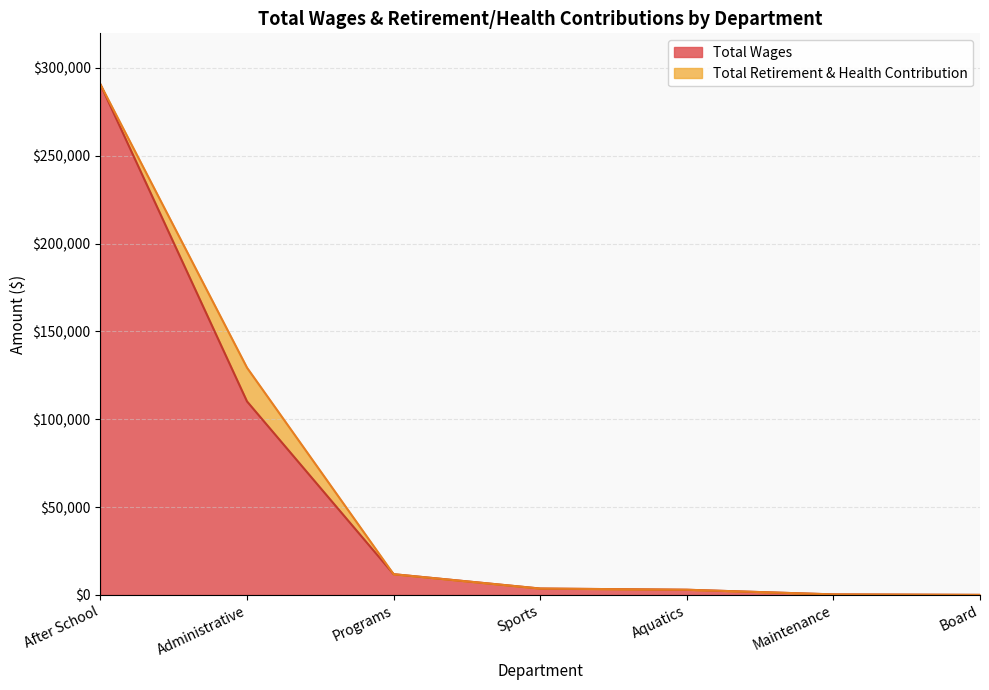

What is the average value?

59915